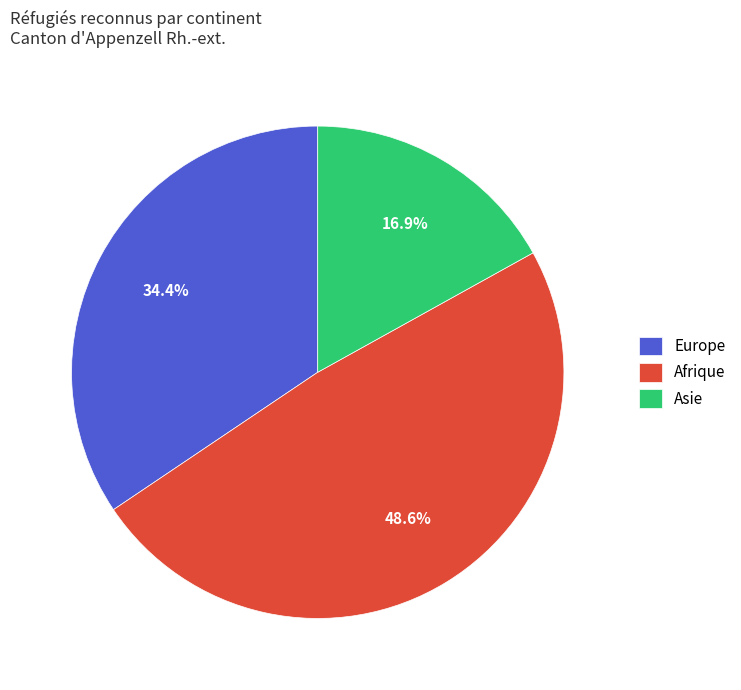

Does Asie represent more than half of the total?

No